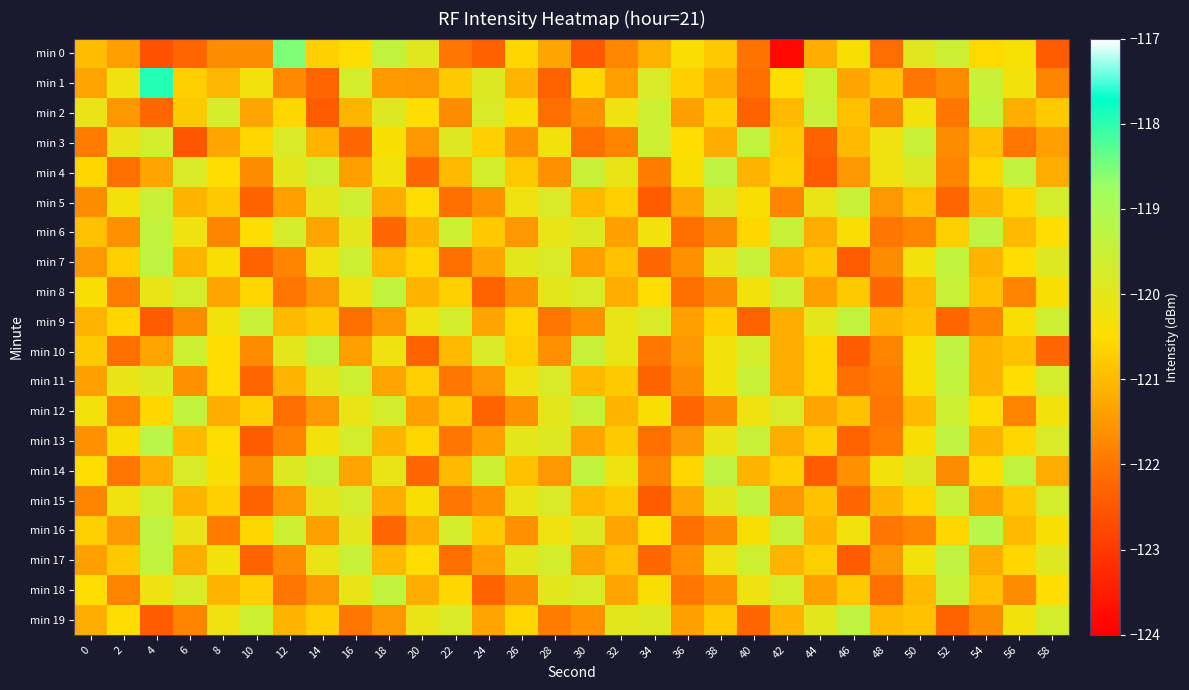

Between 2 and 50, which series saw the biggest shift?

min 4